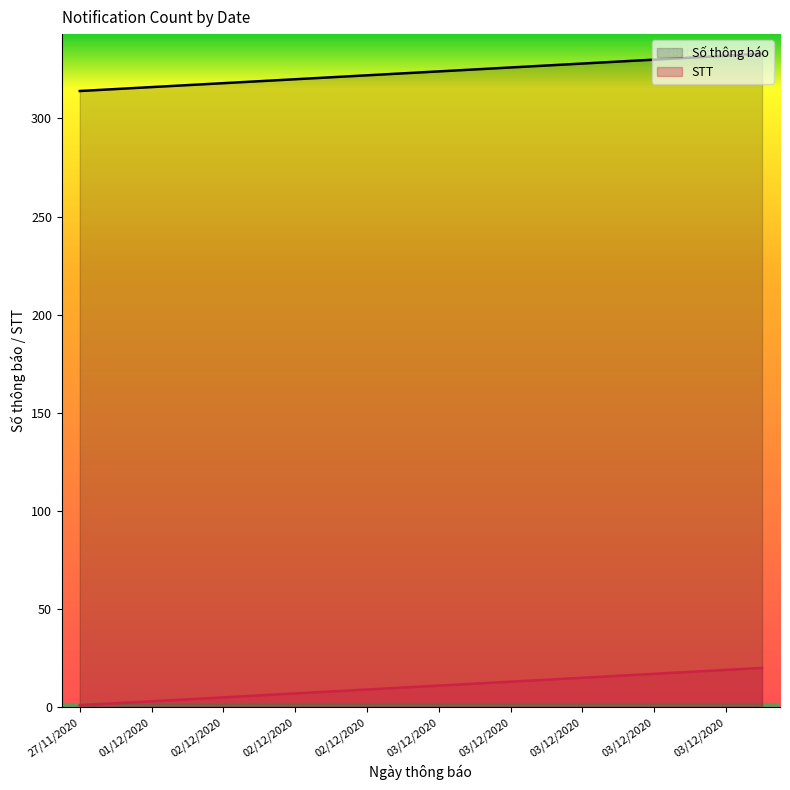

Reading left to right, what are all the values shown in this chart?

Số thông báo: 314	315	316	317	318	319	320	321	322	323	324	325	326	327	328	329	330	331	332	333
STT: 1	2	3	4	5	6	7	8	9	10	11	12	13	14	15	16	17	18	19	20